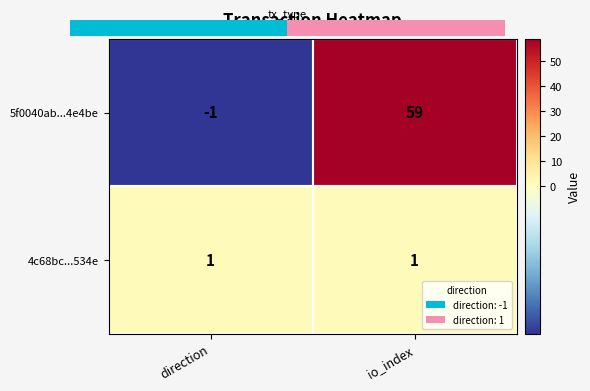

Between direction and io_index, which series saw the biggest shift?

5f0040ab...4e4be